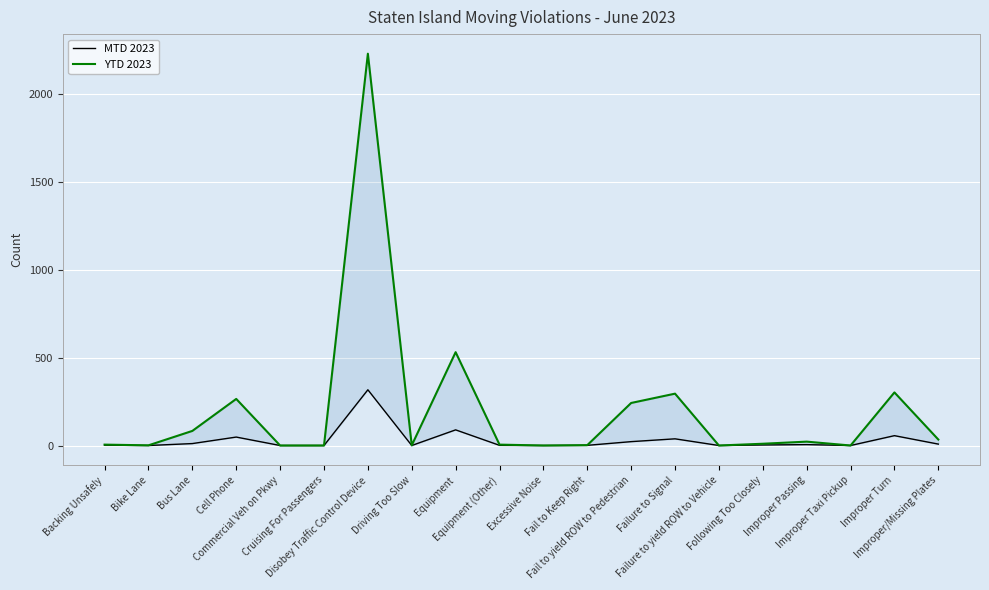

What position from the right is Commercial Veh on Pkwy?

16